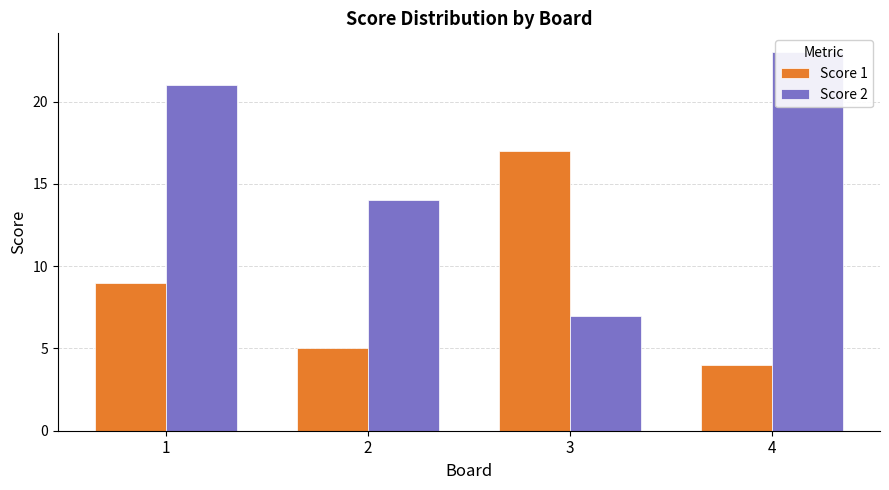

List the labels in order of Score 2 value, smallest first.

3, 2, 1, 4